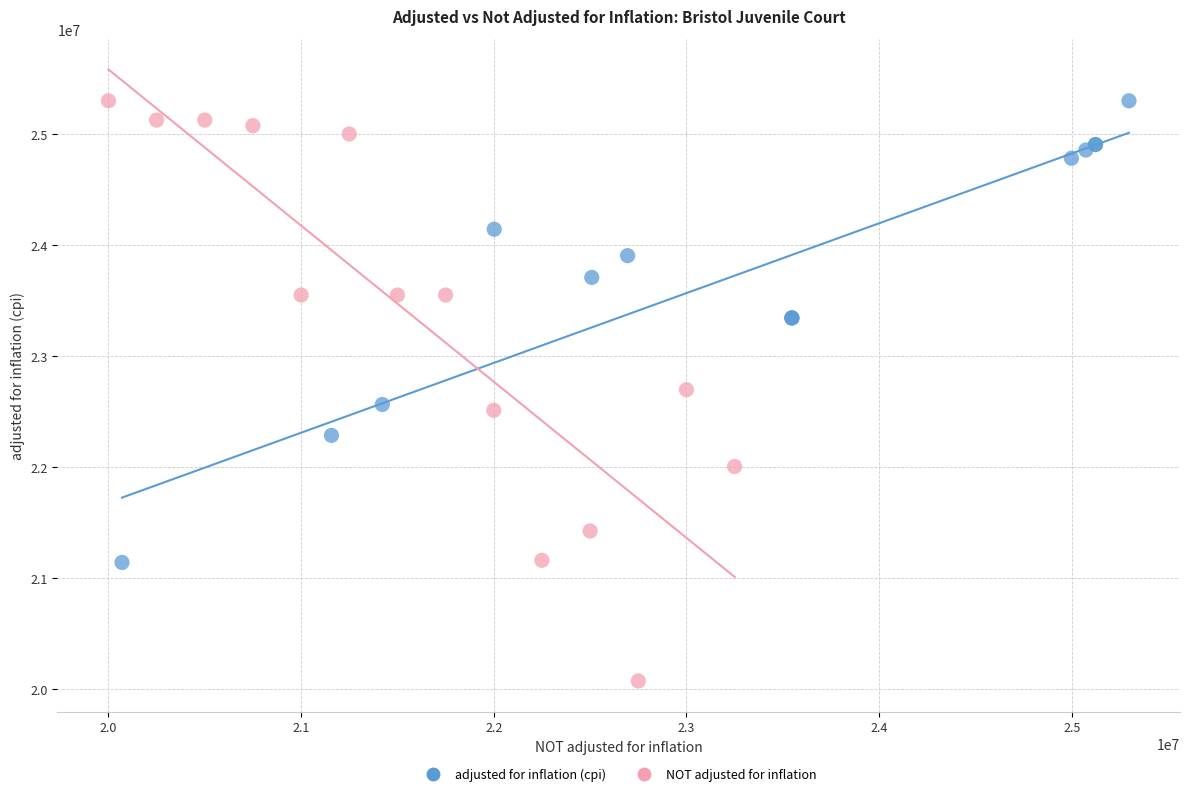

Which series has the largest Y range (max minus min)?

NOT adjusted for inflation